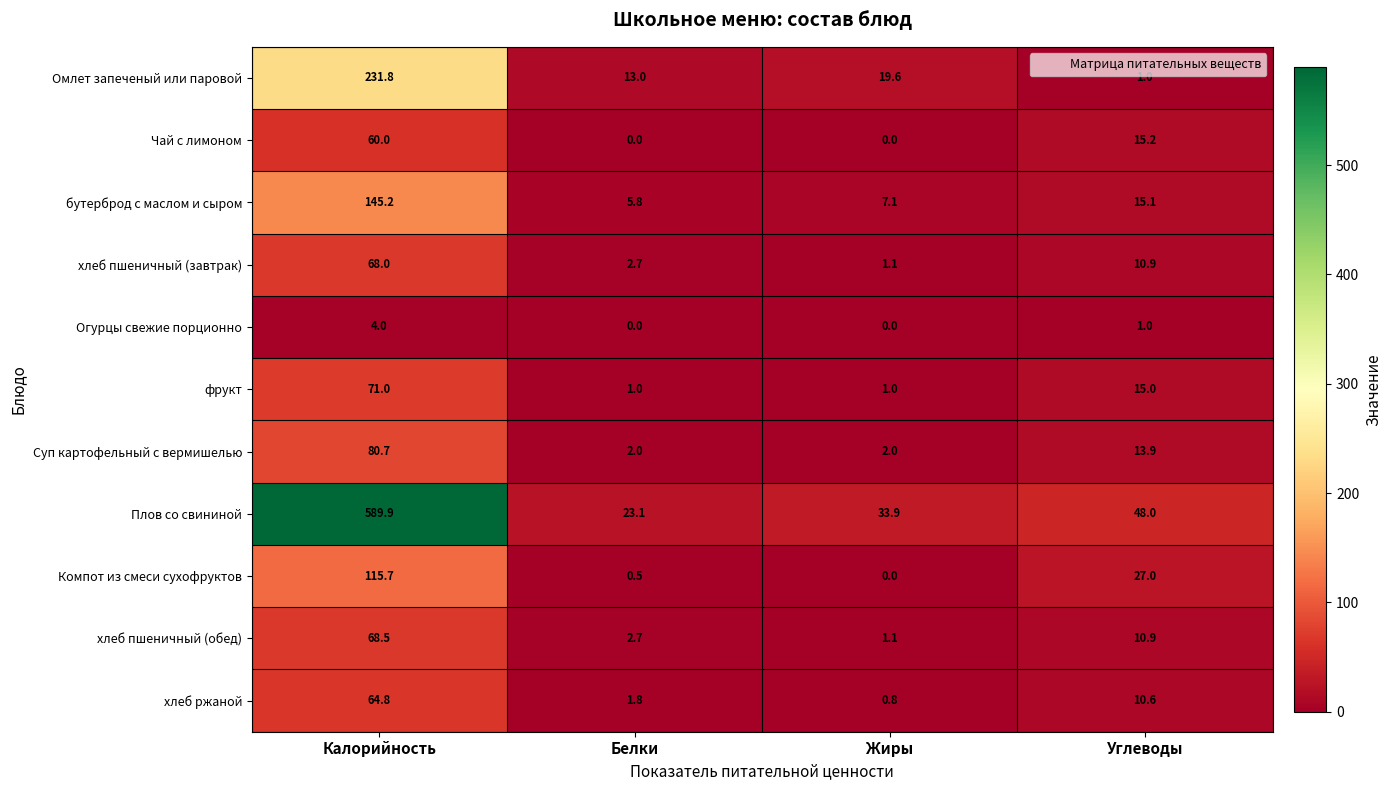

What is the difference between the second highest and minimum values in the Огурцы свежие порционно series?

1.0